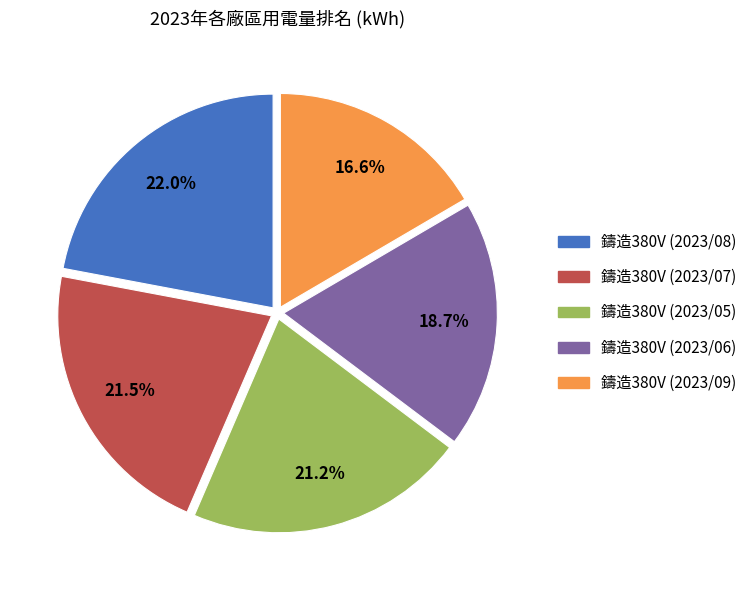

Is it true that 鑄造380V (2023/08) is 34% of the pie?

False